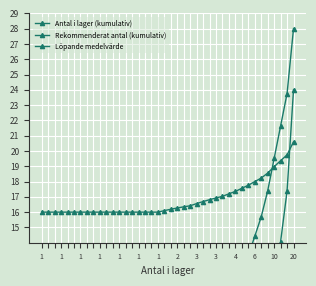

Which series ends up on top after the final intersection of Rekommenderat antal (kumulativ) and Antal i lager (kumulativ)?

Antal i lager (kumulativ)